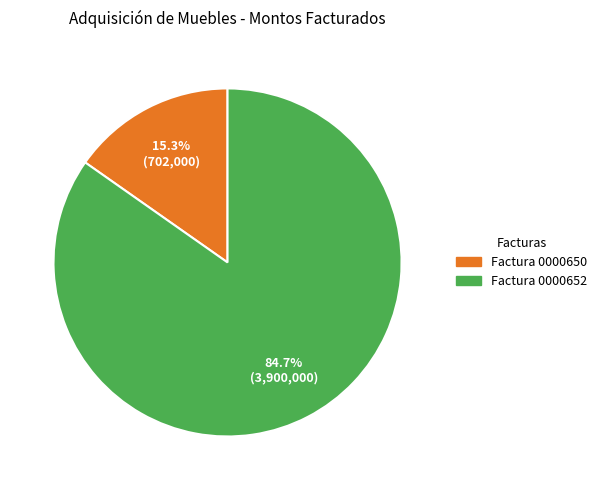

Rank the categories by value from lowest to highest.

Factura 0000650, Factura 0000652